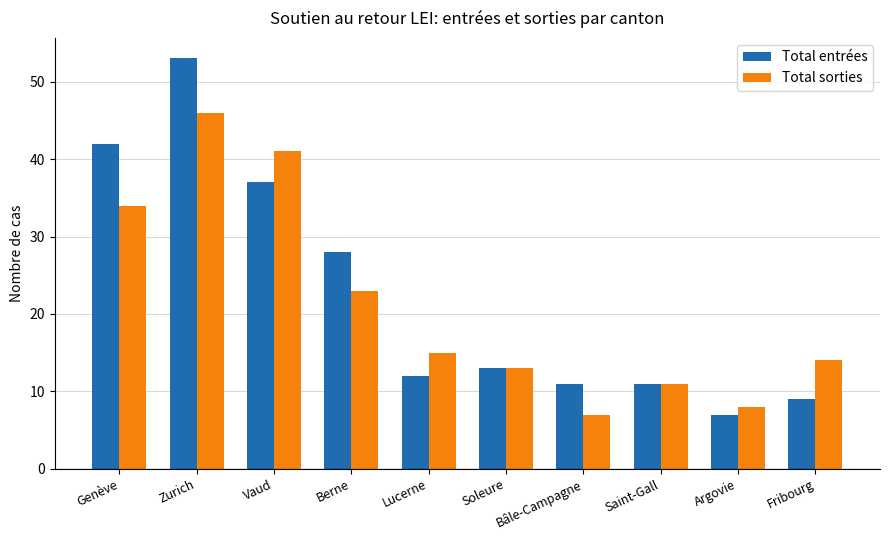

What is the difference between the second highest and second lowest values in the Total entrées series?

33